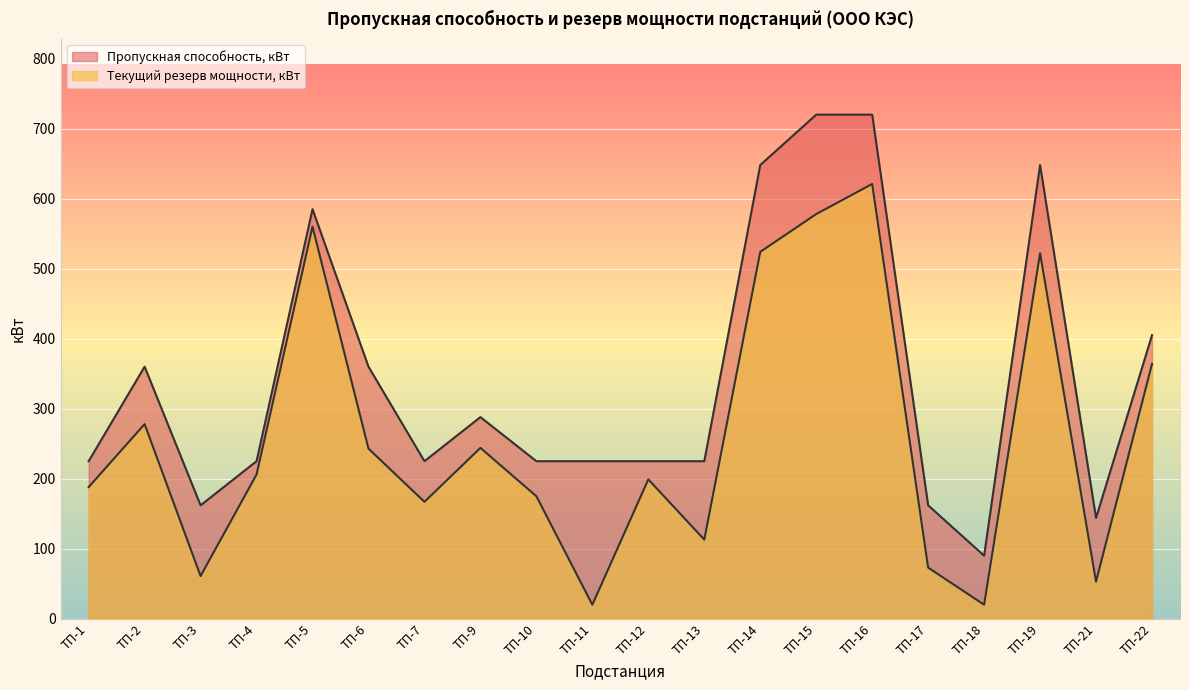

What is the difference between the Текущий резерв мощности, кВт values at ТП-16 and ТП-7?

454